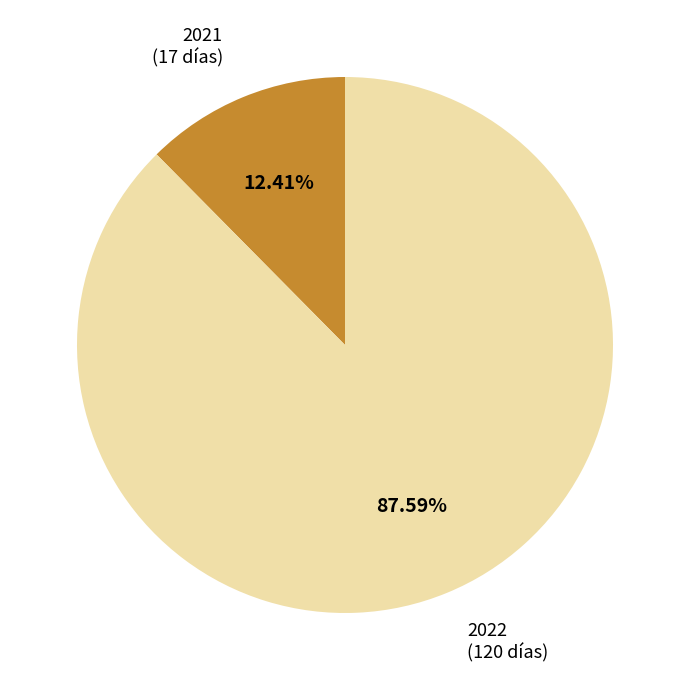

Combined, what portion of the pie is 2021 and 2022?

100.0%